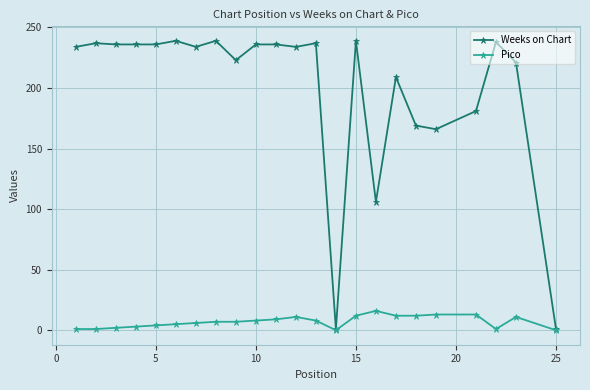

Which series has the largest range (max minus min)?

Weeks on Chart